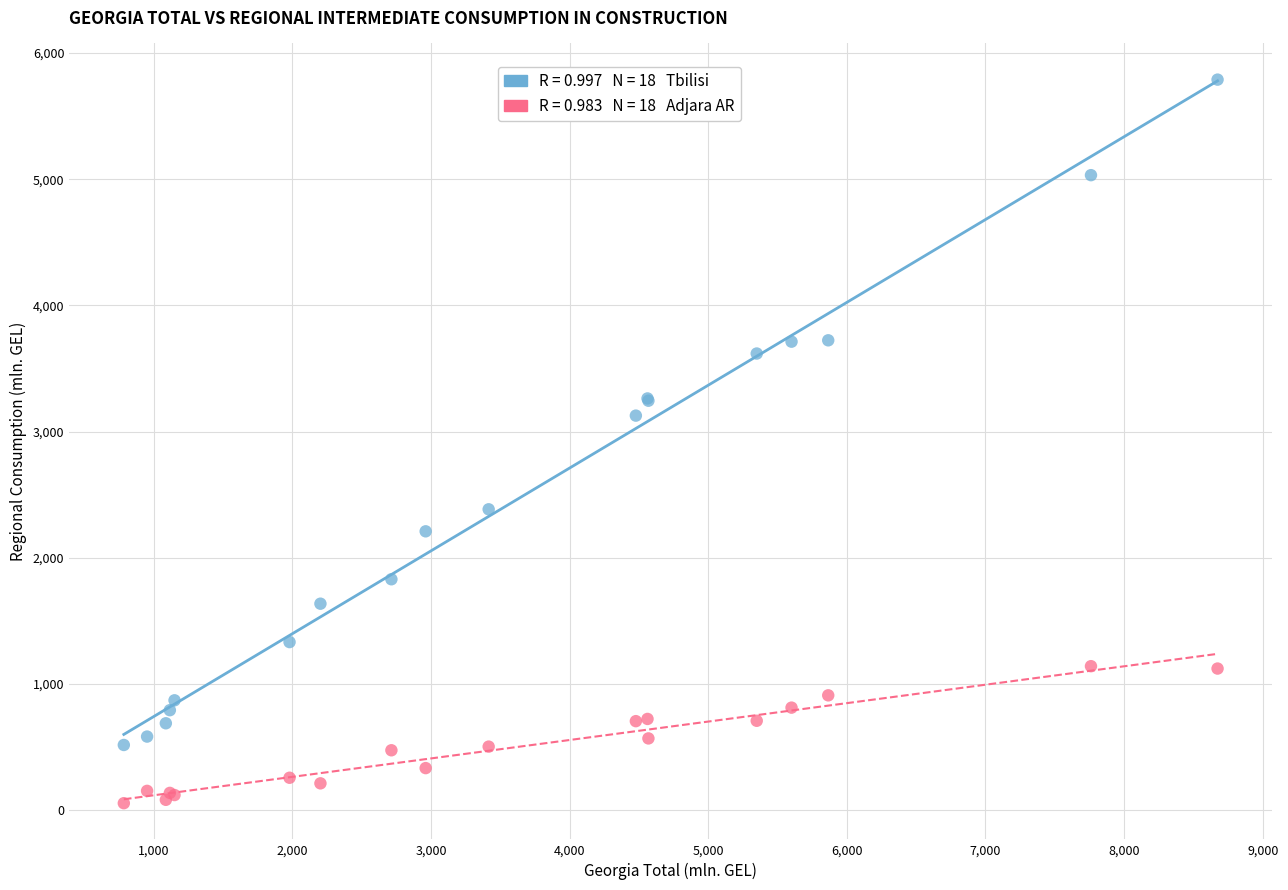

Across all series, what Y value is closest to 2922?

3127.1